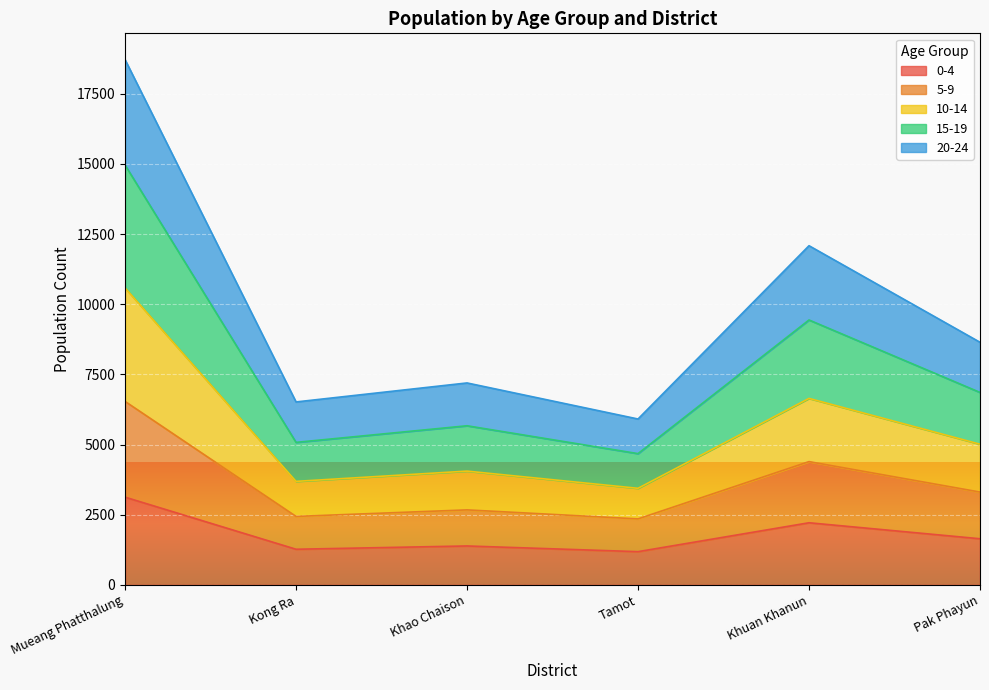

What is the total value across all series at Kong Ra?

6519